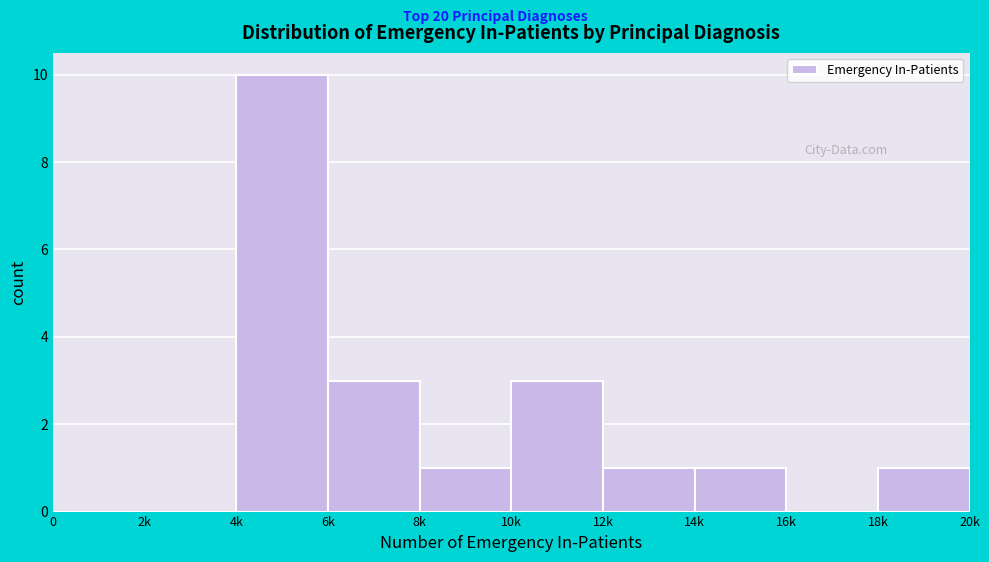

Reading left to right, transcribe all the data shown in this chart.

0=0	2k=0	4k=10	6k=3	8k=1	10k=3	12k=1	14k=1	16k=0	18k=1